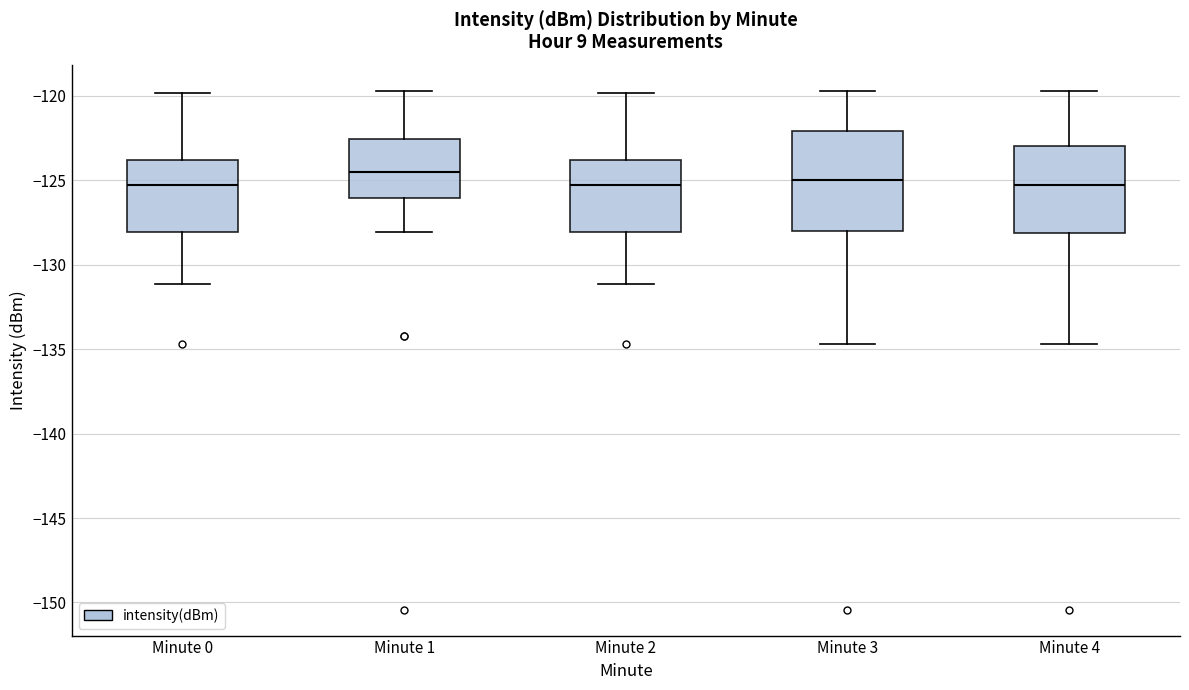

Reading left to right, transcribe this box plot: for each box, give where its median line is, the range the box spans, and where its two whiskers end, as read against the y-axis. The values are not printed on the chart, so give them approximately, as read against the axis.

Minute 0: median -125.5, box -128.0 to -124.0, whiskers -131.0 to -120.0
Minute 1: median -124.5, box -126.0 to -122.5, whiskers -128.0 to -119.5
Minute 2: median -125.5, box -128.0 to -124.0, whiskers -131.0 to -120.0
Minute 3: median -125.0, box -128.0 to -122.0, whiskers -134.5 to -119.5
Minute 4: median -125.5, box -128.0 to -123.0, whiskers -134.5 to -119.5